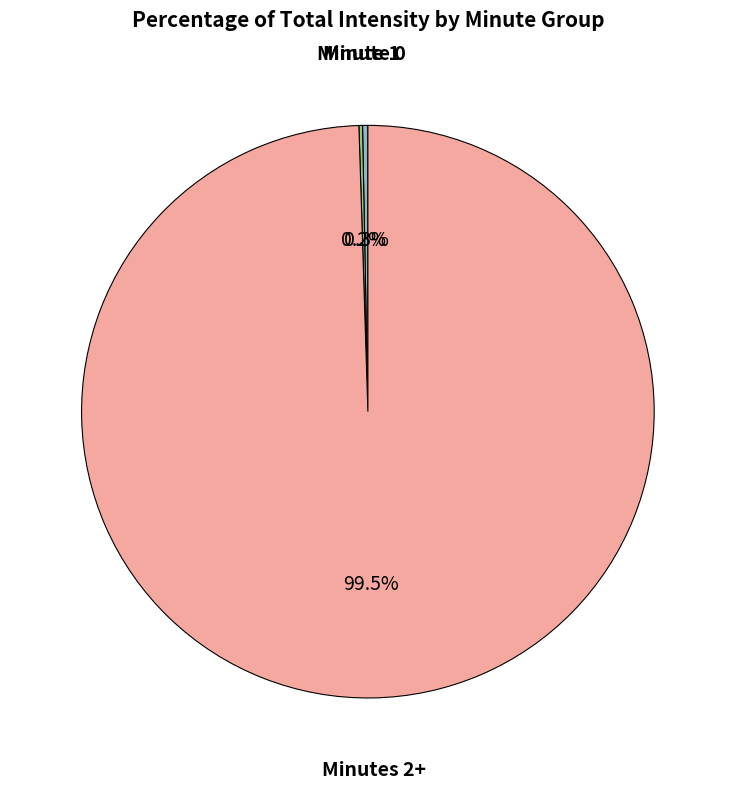

Does any single category account for the majority?

Yes